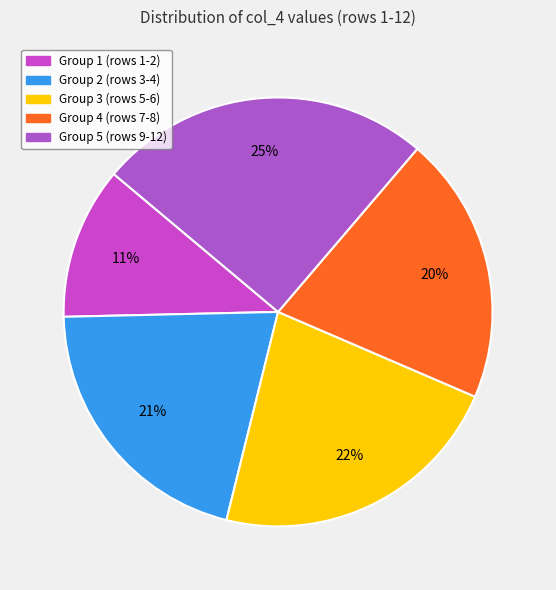

How many segments does this pie chart have?

5